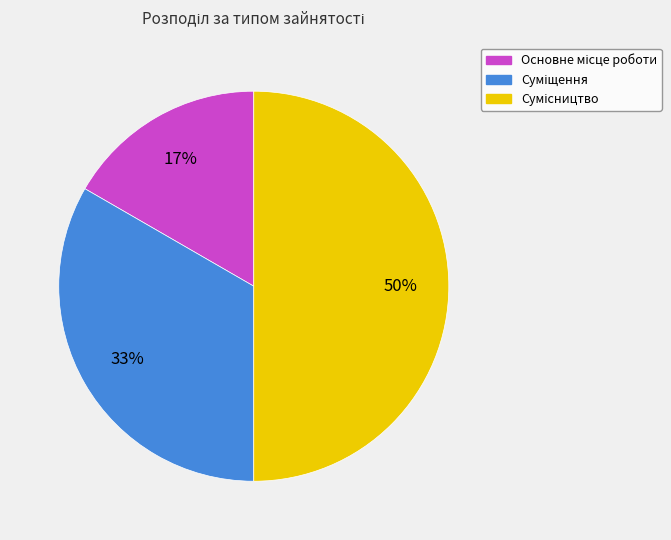

How many segments does this pie chart have?

3